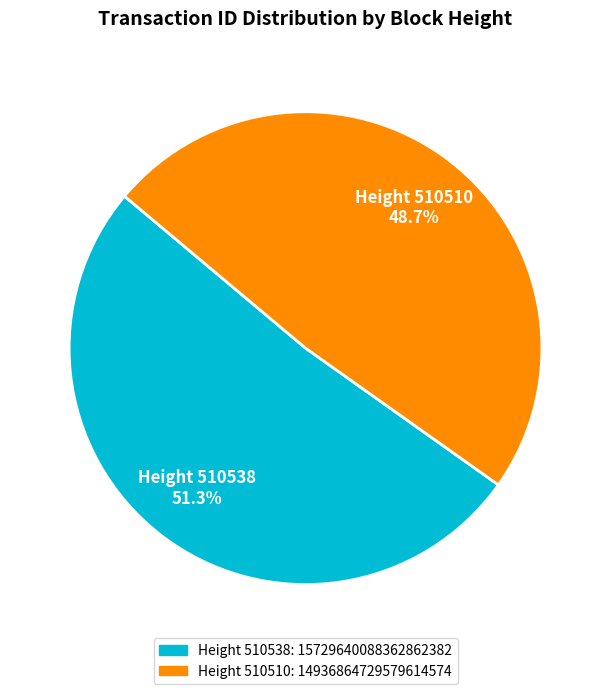

Does any single category account for the majority?

Yes